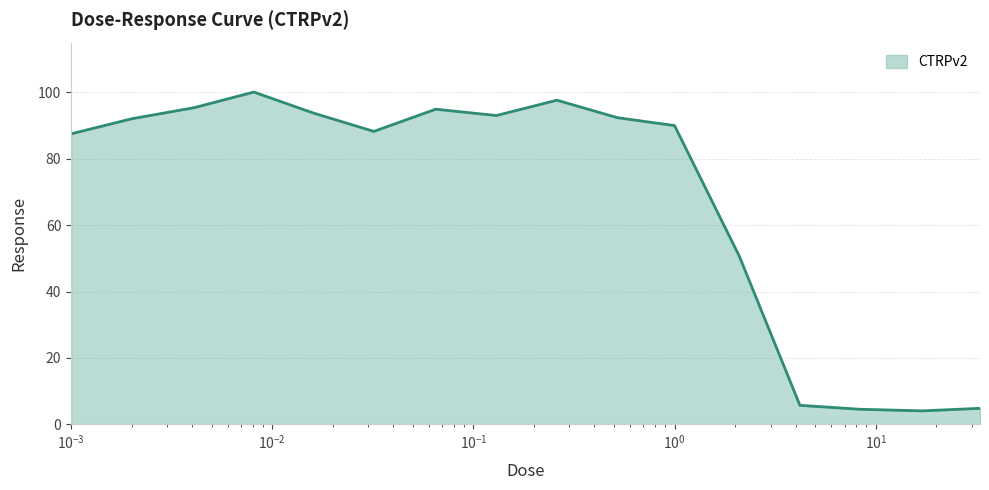

How many interior local valleys (lower than both neighbors) does the data have?

3